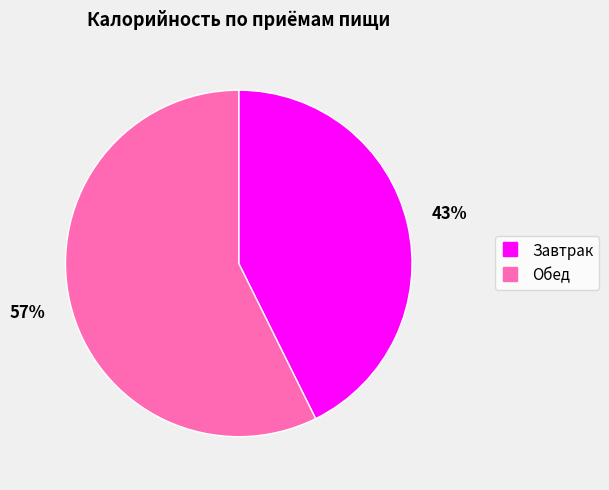

To the nearest percent, what is the combined percentage of Обед and Завтрак?

100%